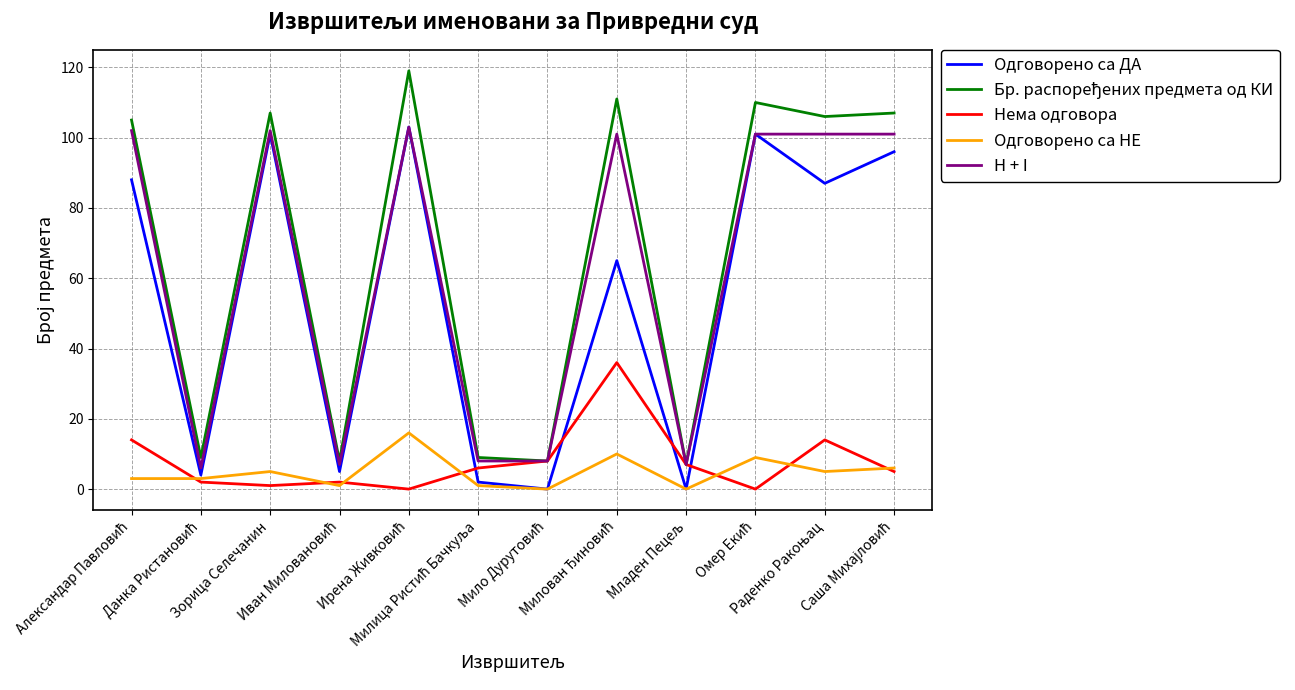

After their last crossing, which series has the higher values: Нема одговора or Одговорено са ДА?

Одговорено са ДА